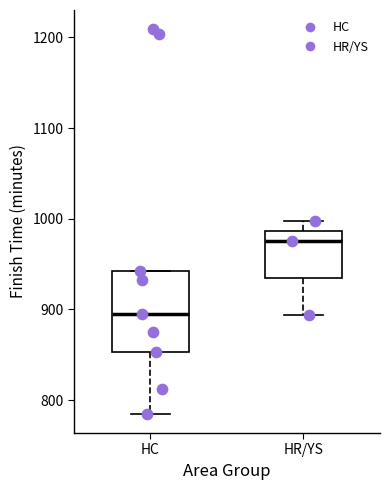

Reading left to right, read every box against the y-axis: the position of its median line, the range the box covers, and the ends of its whiskers. The values are not printed on the chart, so give them approximately, as read against the axis.

HC: median 900, box 850 to 940, whiskers 790 to 940
HR/YS: median 980, box 930 to 990, whiskers 890 to 1000